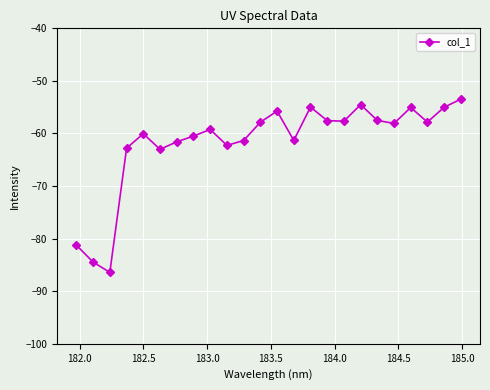

What is the difference between the second highest and minimum values?

31.9